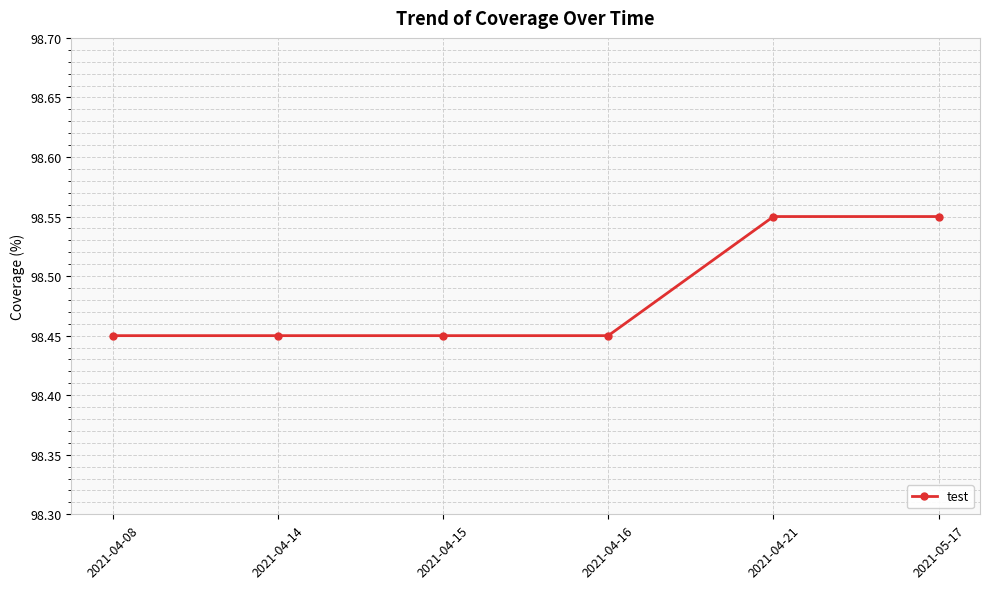

True or false: the data shows 148.0 at 2021-04-15.

False